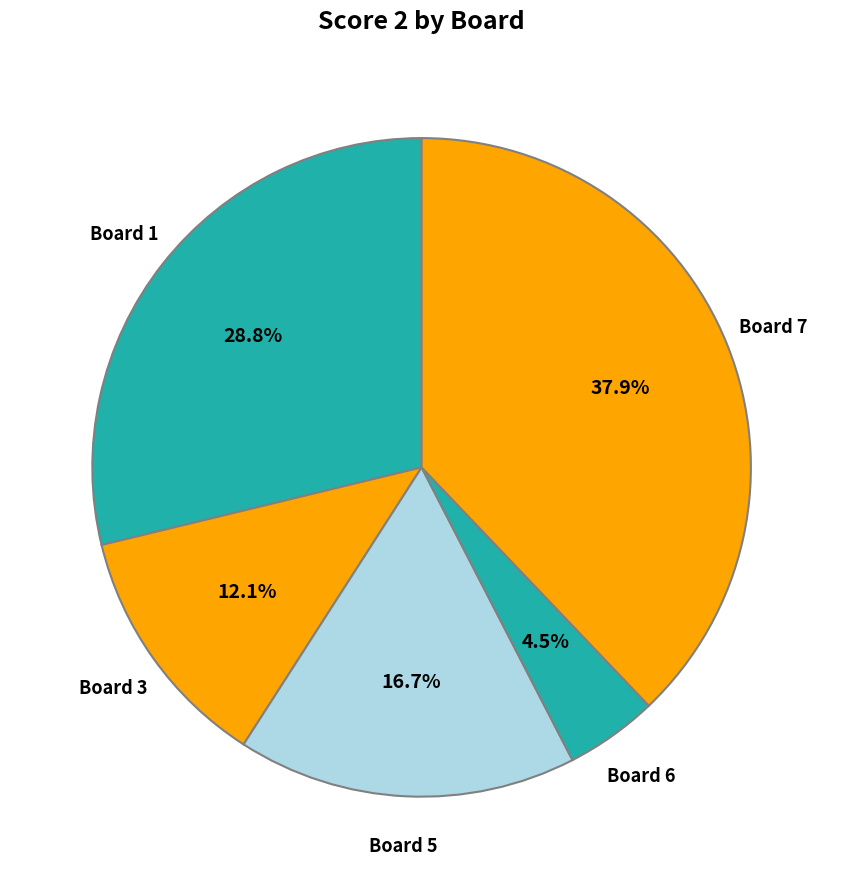

Count the number of slices in the pie.

5